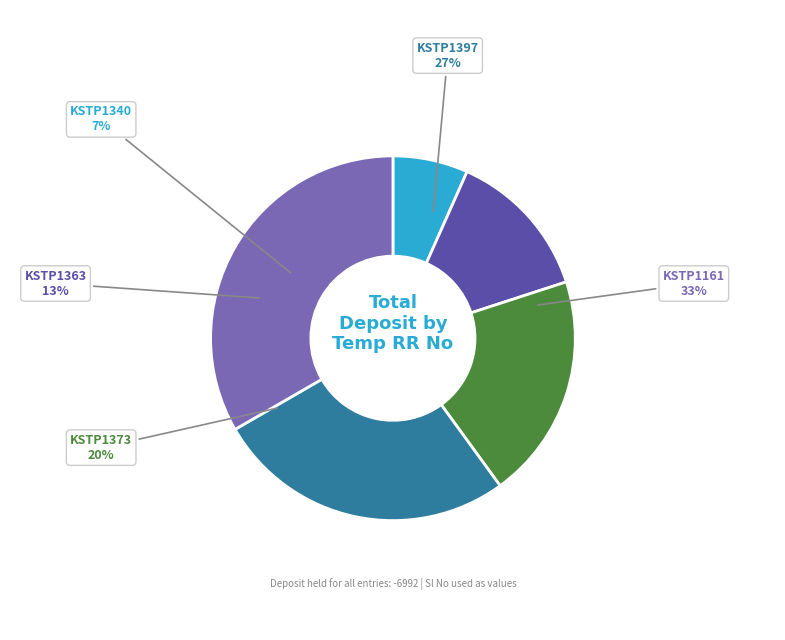

To the nearest percent, what is the average slice percentage?

20%